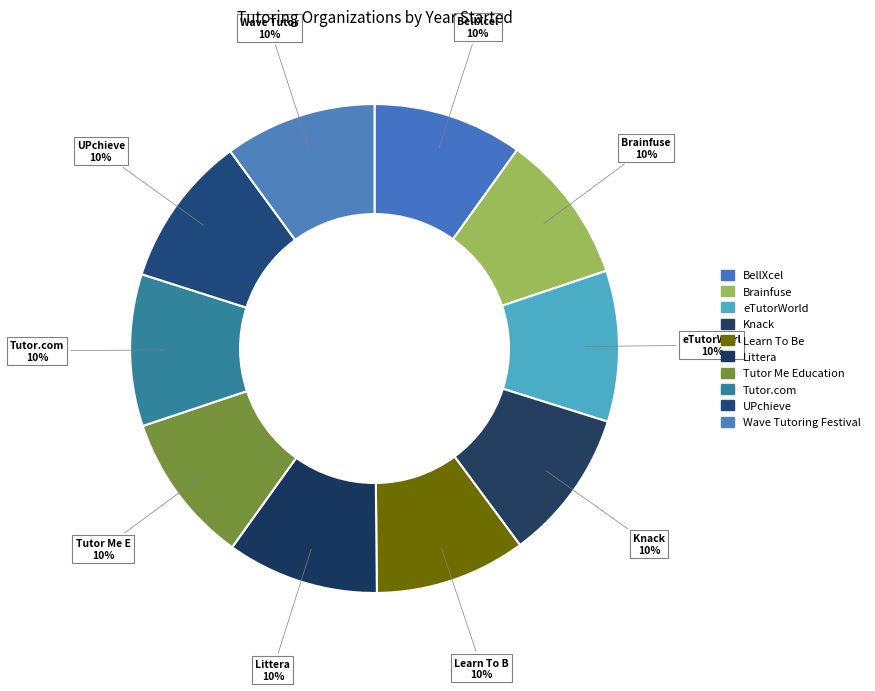

To the nearest percent, what percentage of the pie is Tutor Me Education?

10%